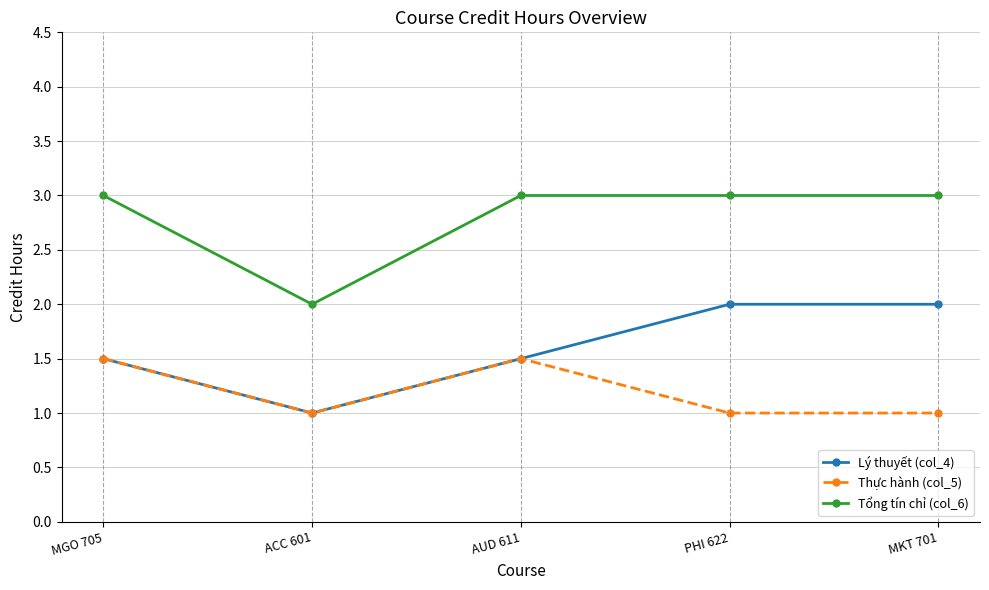

True or false: Thực hành (col_5) and Tổng tín chỉ (col_6) cross at least once.

False